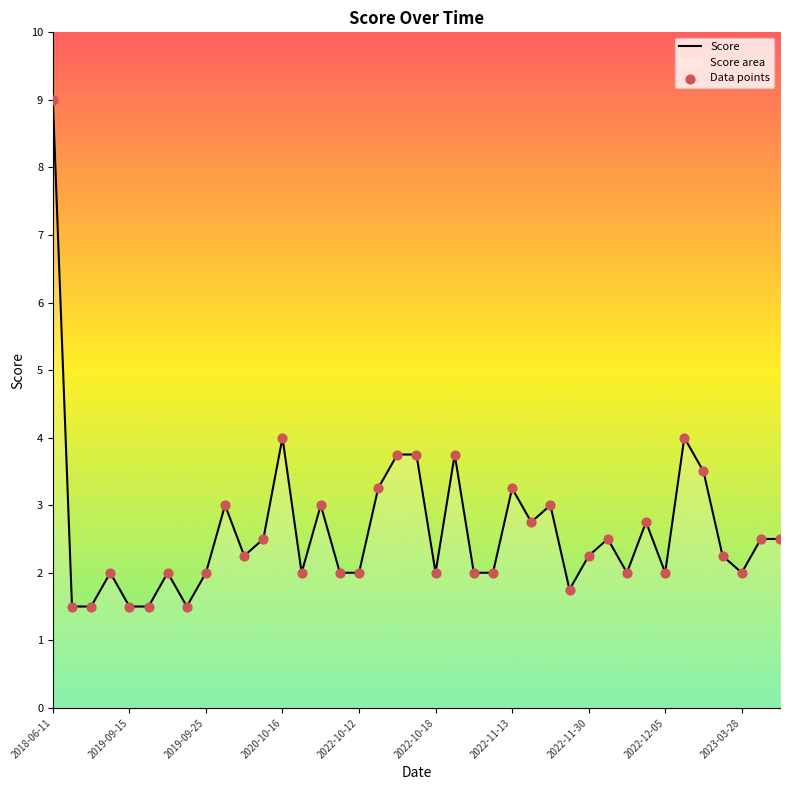

What is the total value across all series at 19?

7.5